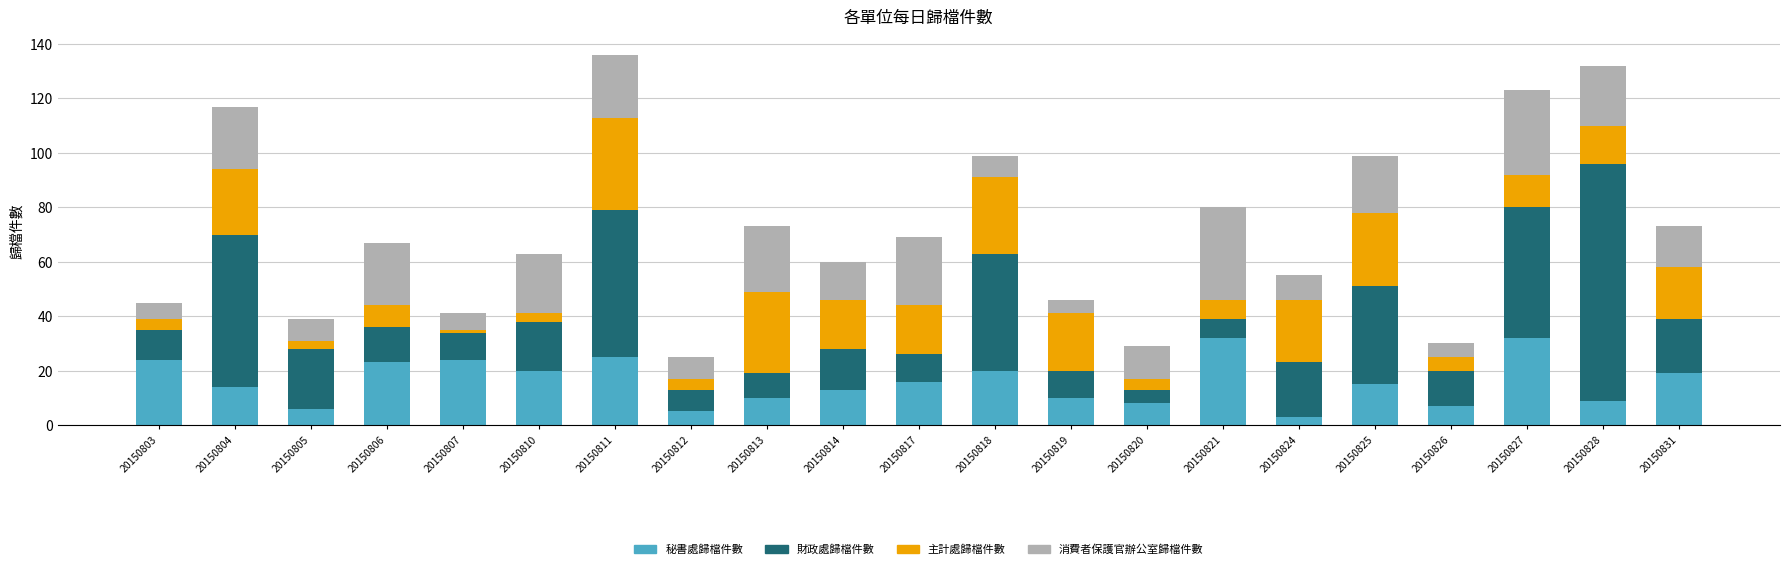

What is the maximum value for 秘書處歸檔件數?

32